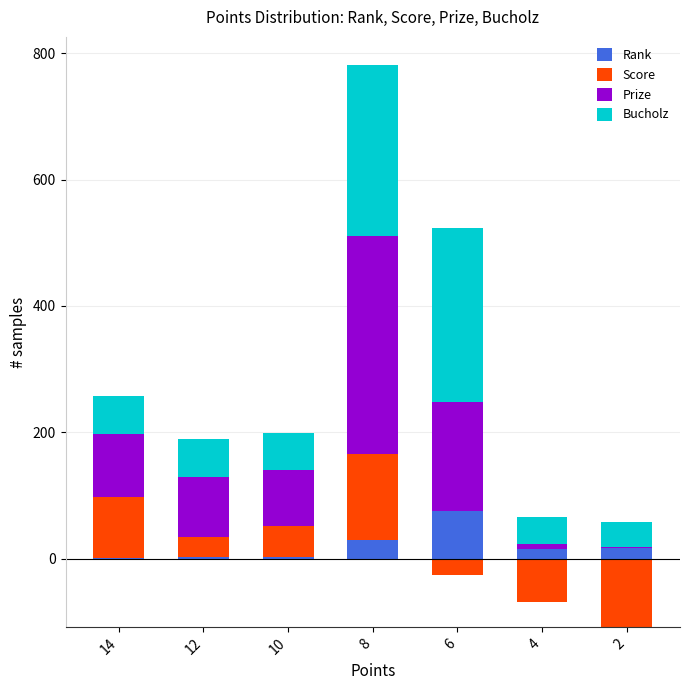

What is the value of the Prize bar at the 7th from the left?

1.0